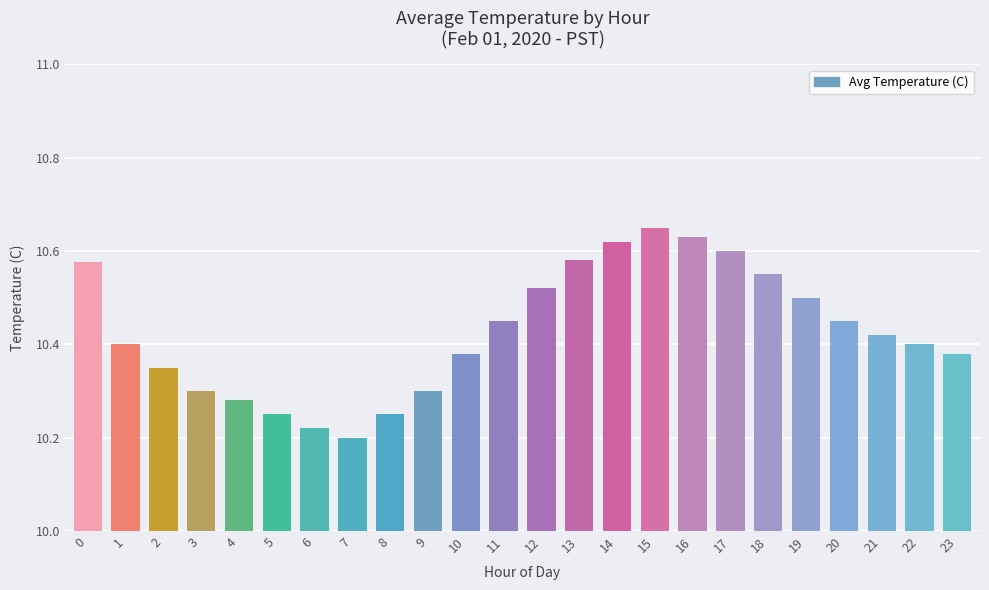

What is the difference between the second highest and minimum values?

0.4